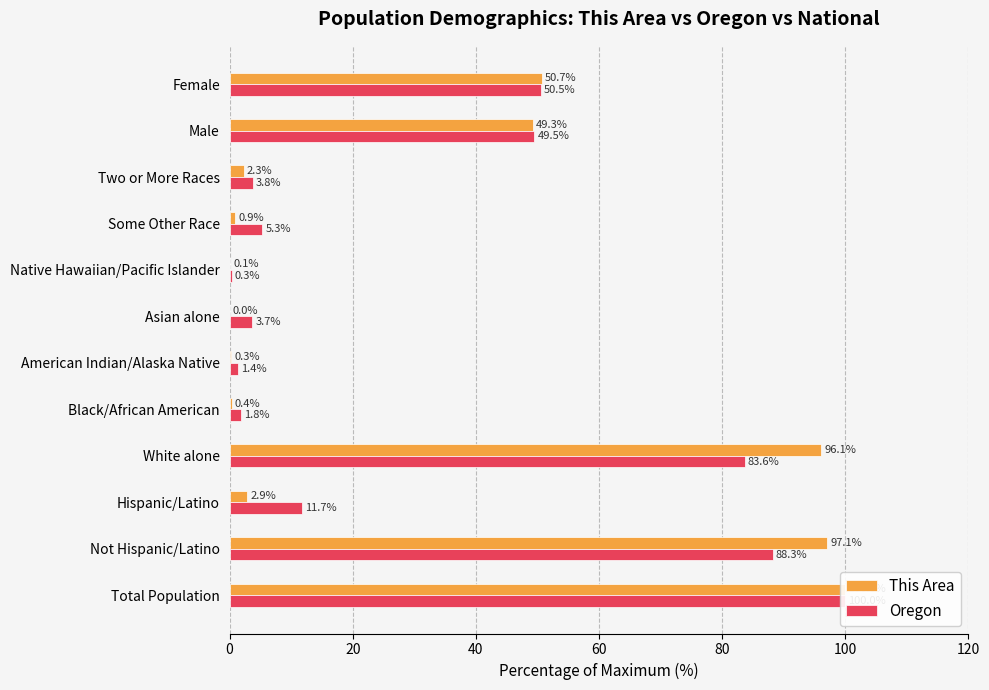

What position from the right is Female?

1